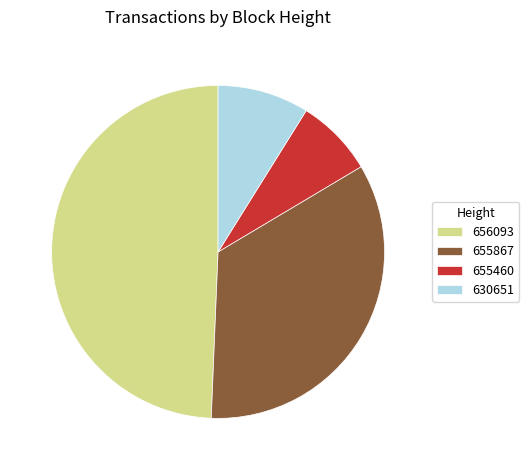

How many slices are in this pie chart?

4